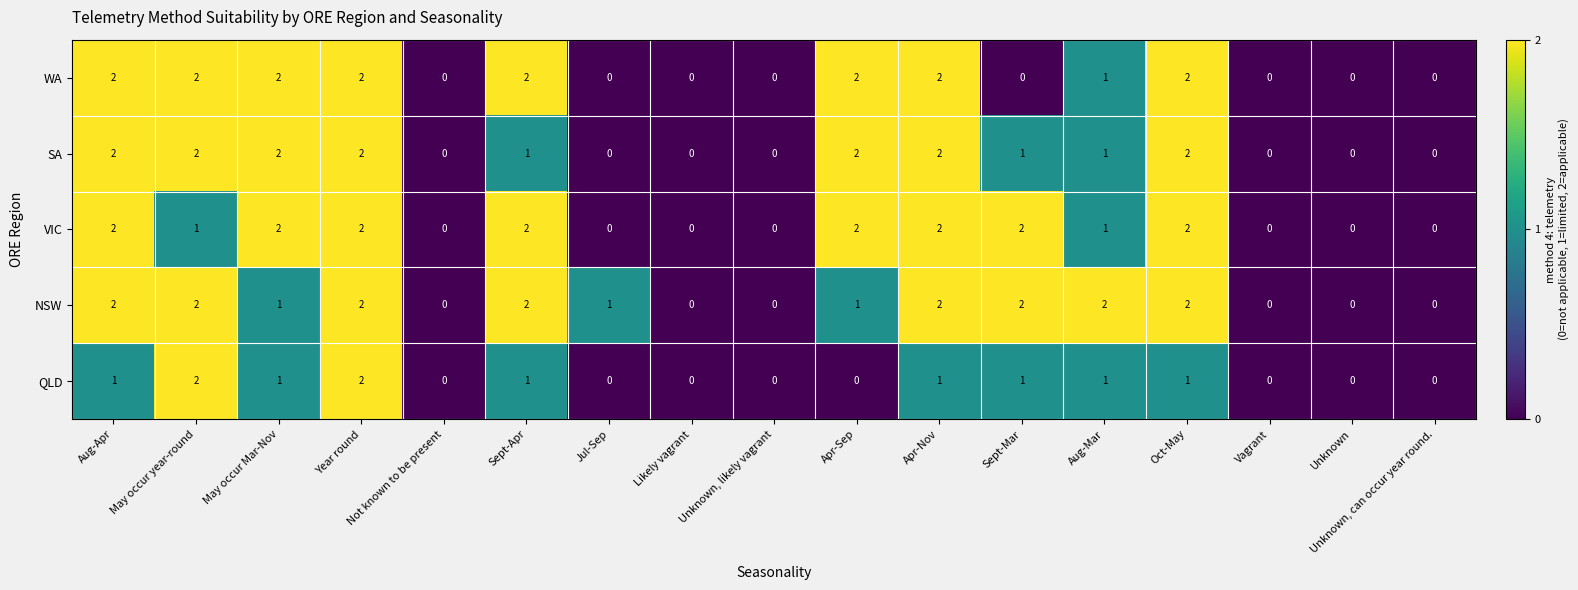

What is the total value across all series at May occur Mar-Nov?

8